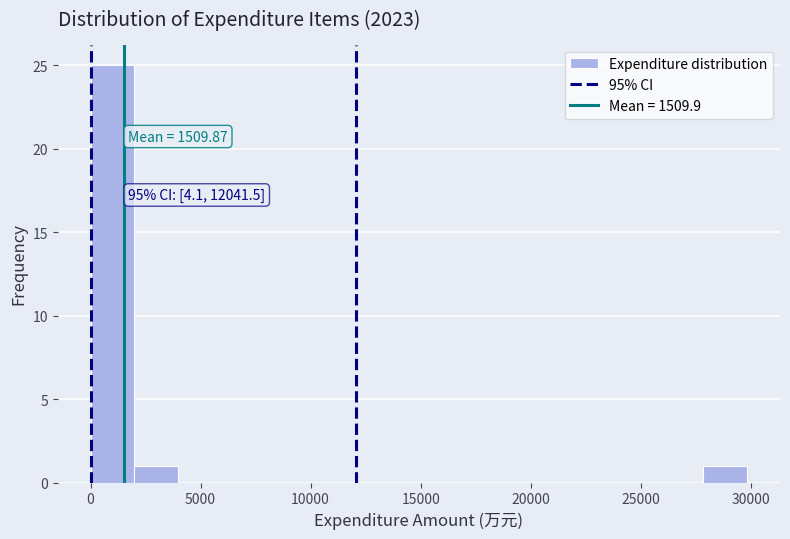

Read against the x-axis, roughly where is the centre of the tallest bar?

1000